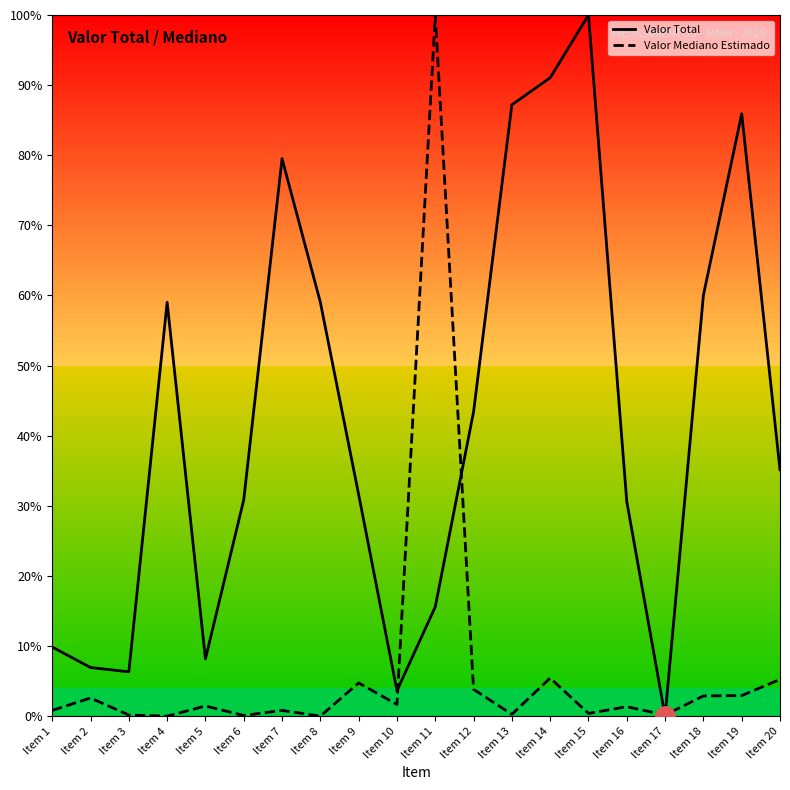

What is the difference between the highest and lowest values at Item 10?

2.0